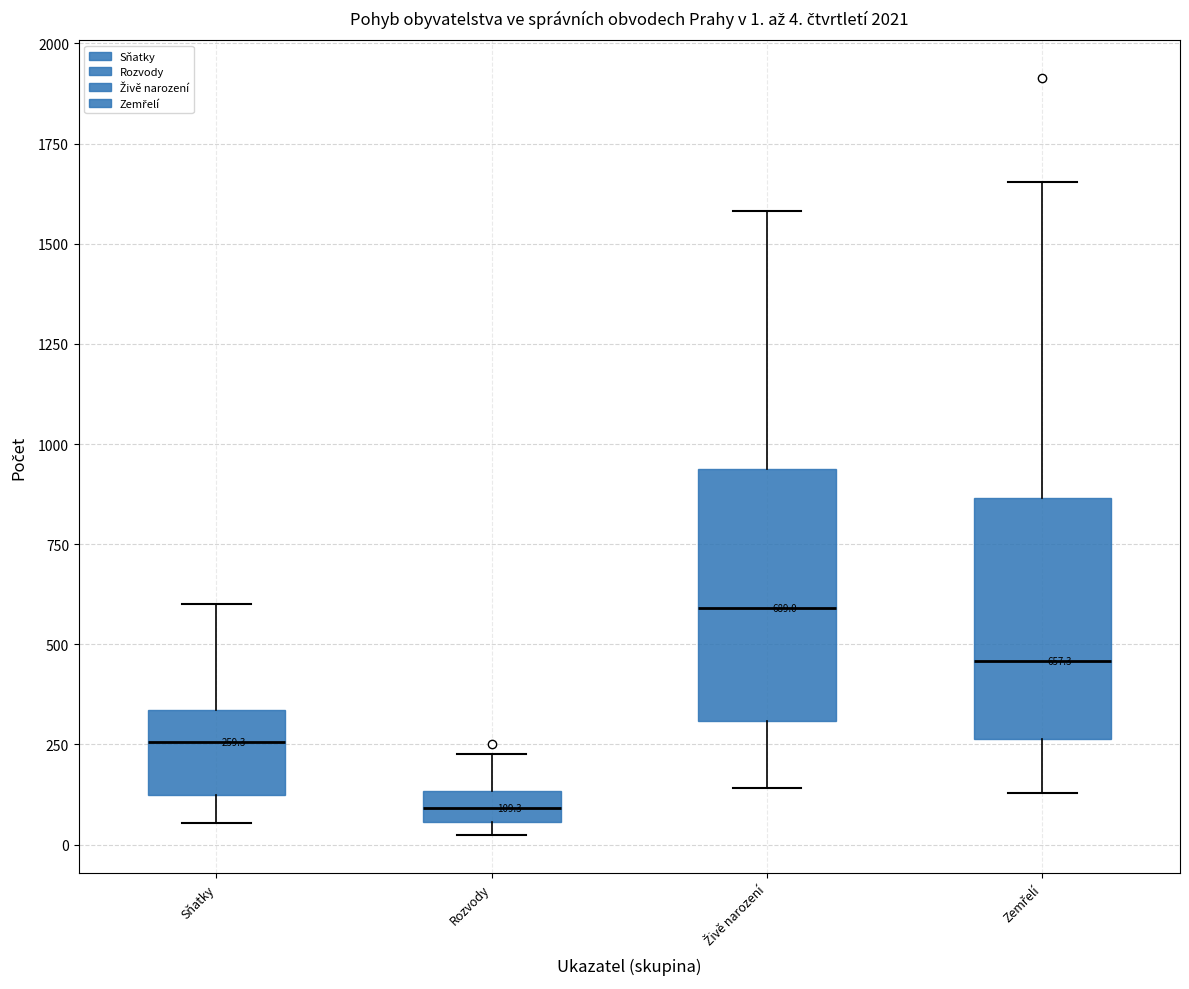

Which box has the highest median line?

Živě narození